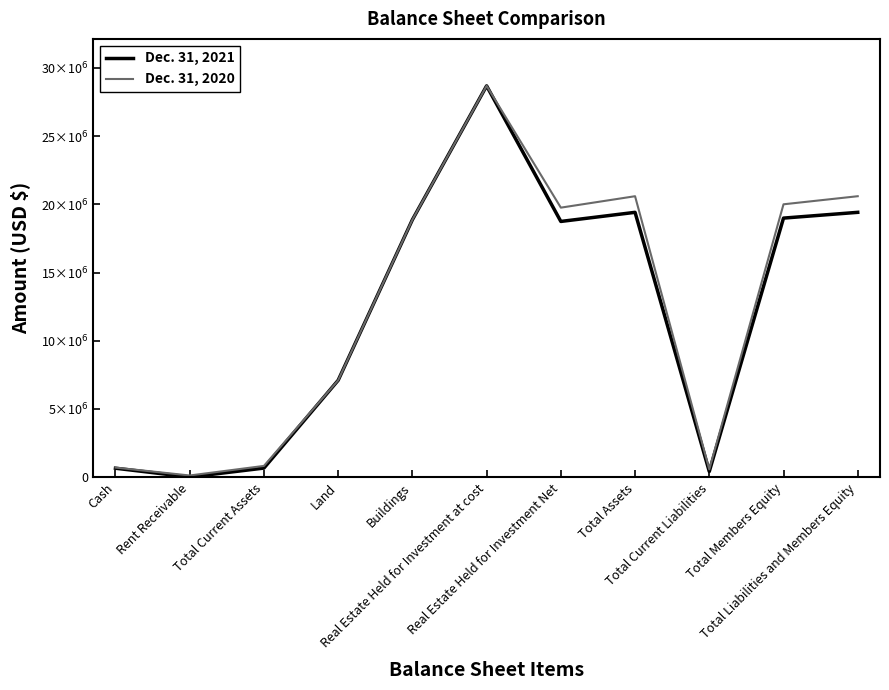

What is the label of the 3rd point from the right?

Total Current Liabilities